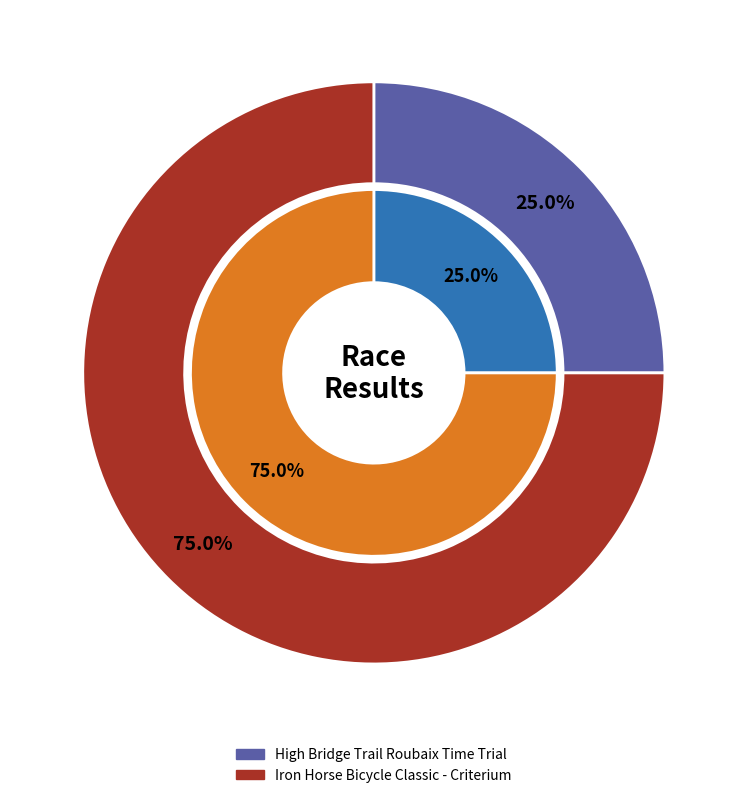

The High Bridge Trail Roubaix Time Trial slice represents 25% of the pie. True or false?

True